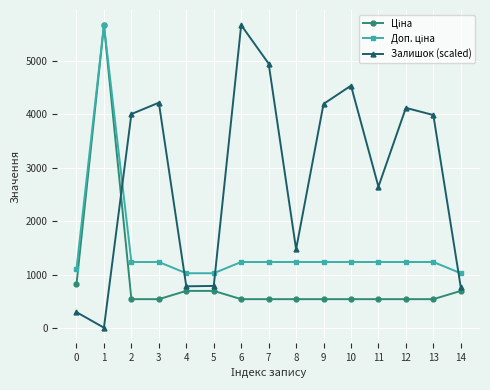

What is the highest value of the Залишок (scaled) series?

5673.8